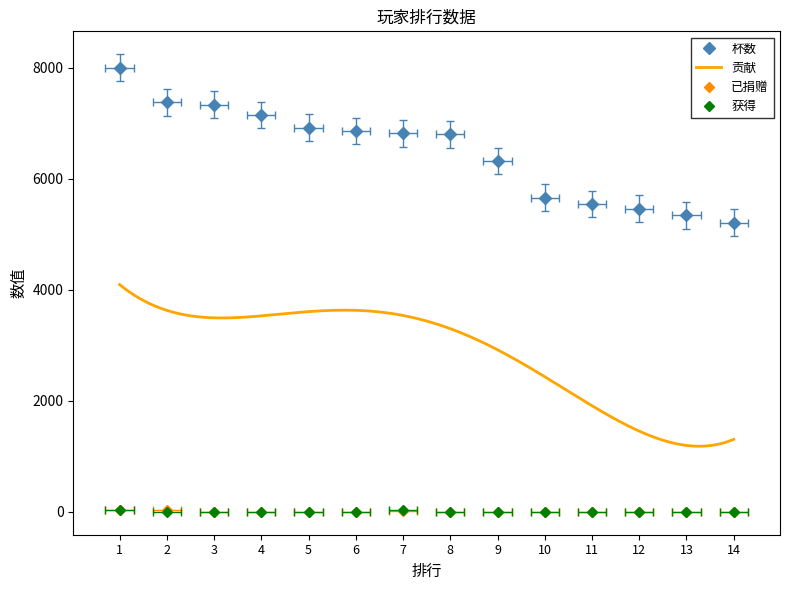

What is the average value of the 获得 series?

4